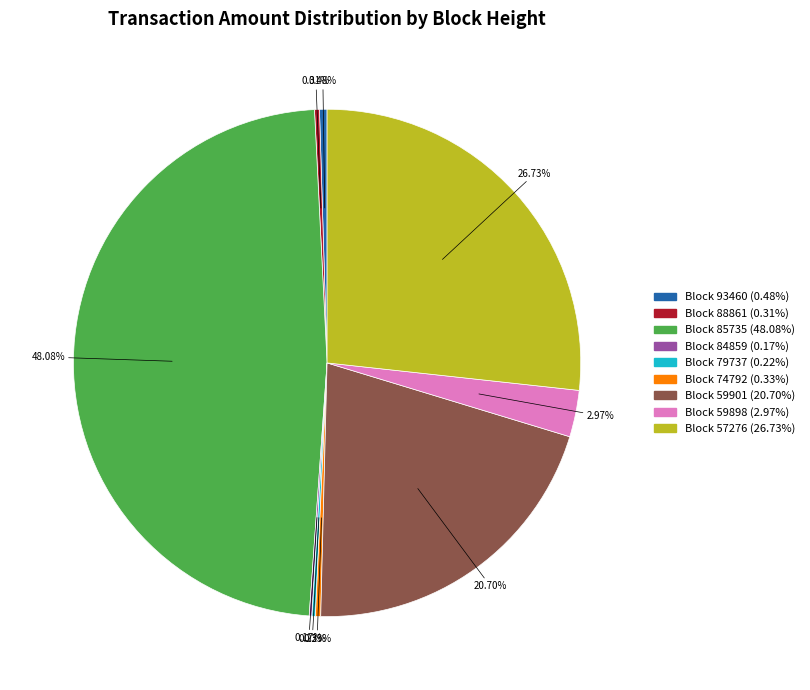

Does any single category account for the majority?

No